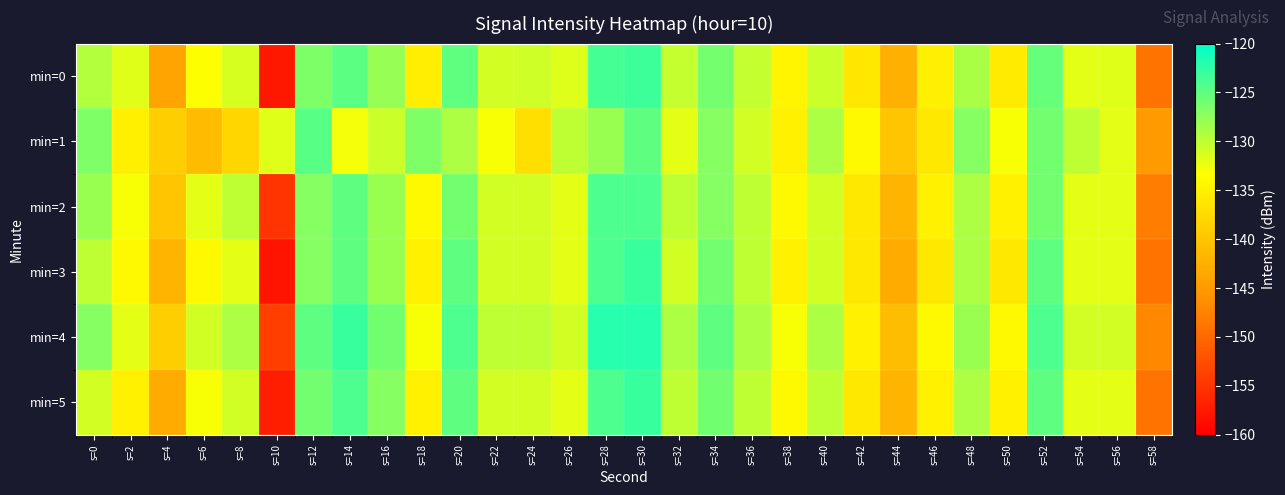

Which category has the highest value across all series?

s=28